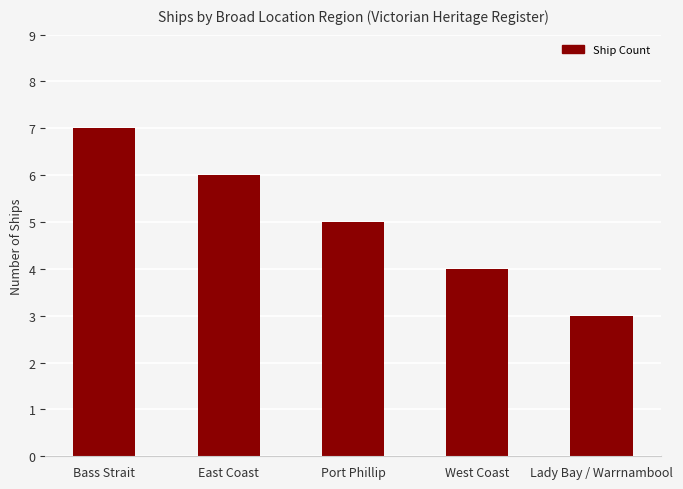

The chart shows a value of 4 at West Coast. True or false?

True